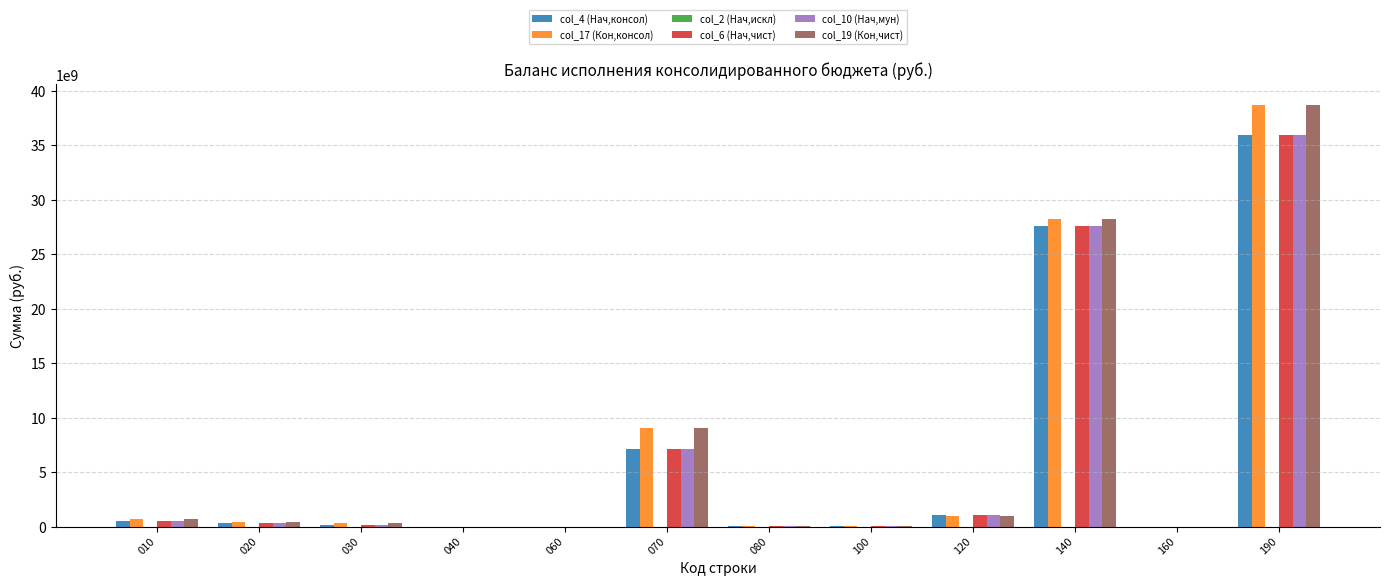

Is it true that col_4 (Нач,консол) equals 7080483097.2 at 070?

True